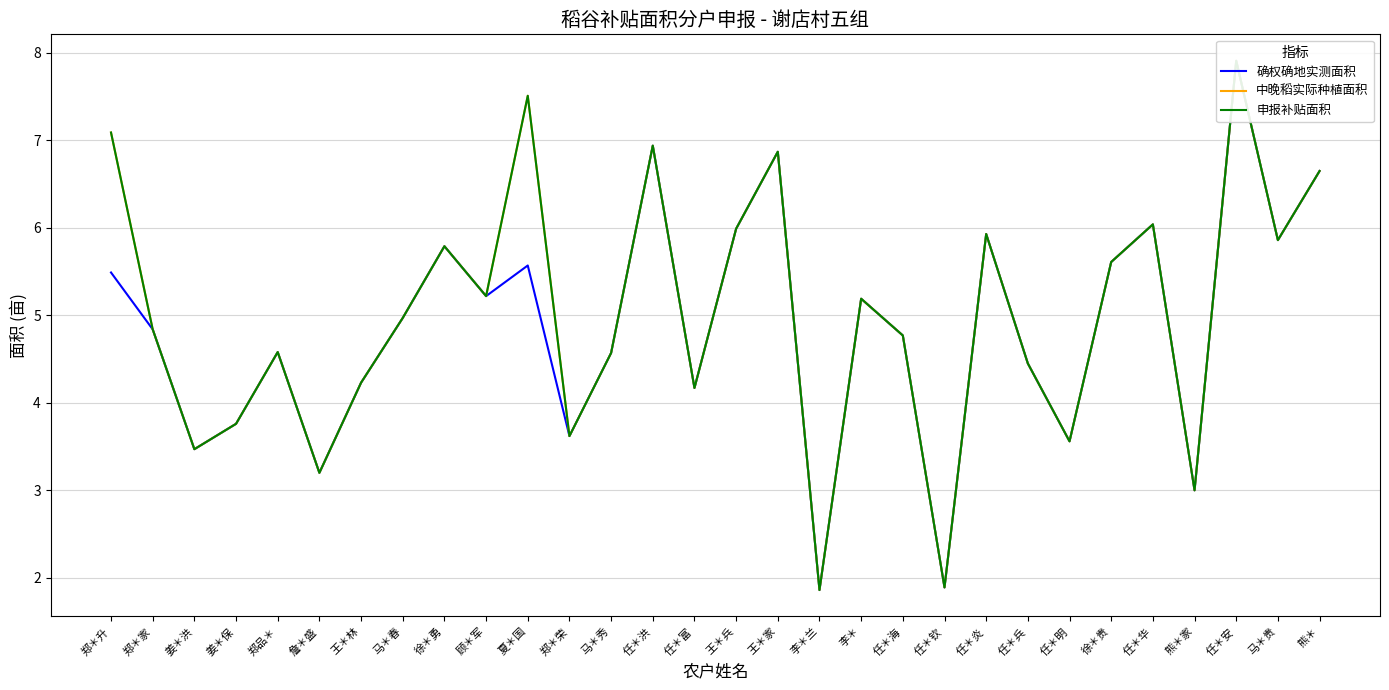

Does the chart have visible grid lines?

Yes